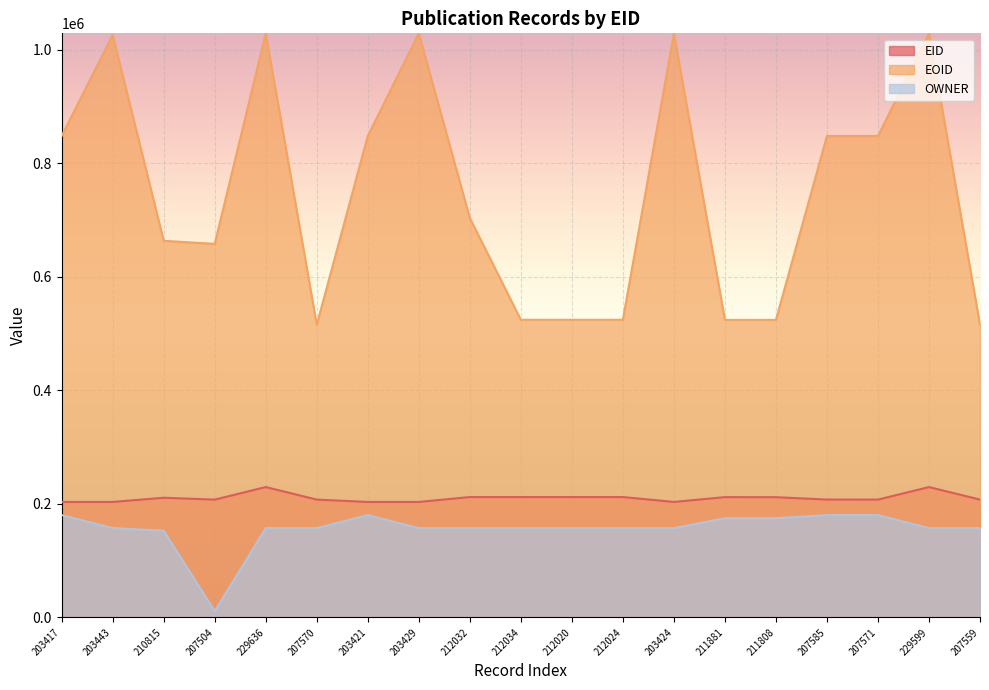

At which label does OWNER reach its minimum?

207504